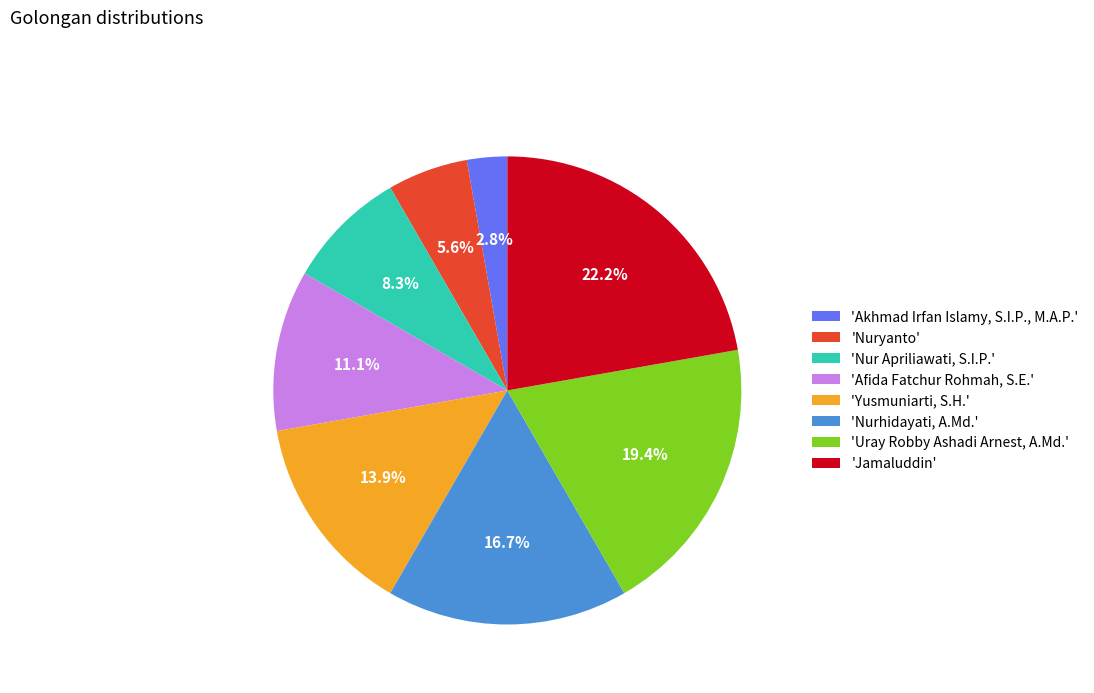

Rank the categories by value from highest to lowest.

'Jamaluddin', 'Uray Robby Ashadi Arnest, A.Md.', 'Nurhidayati, A.Md.', 'Yusmuniarti, S.H.', 'Afida Fatchur Rohmah, S.E.', 'Nur Apriliawati, S.I.P.', 'Nuryanto', 'Akhmad Irfan Islamy, S.I.P., M.A.P.'